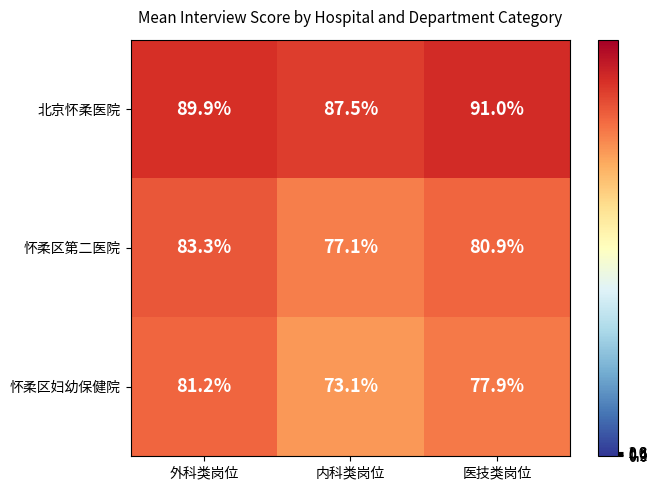

What is the difference between the highest and lowest values at 内科类岗位?

14.4